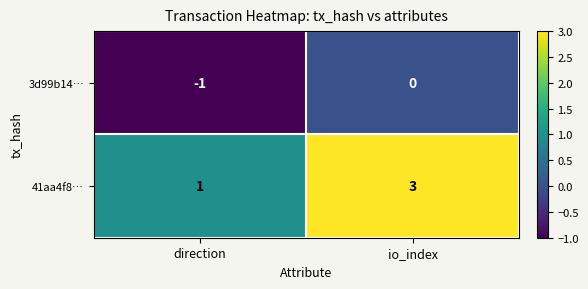

What is the sum of all 41aa4f8… values?

4